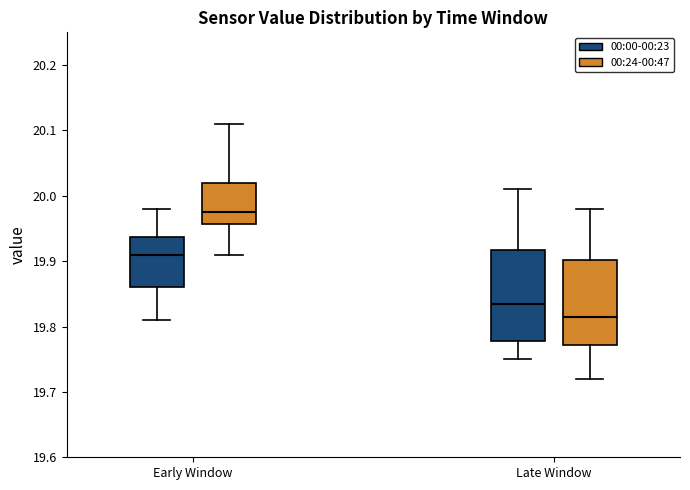

Where does the lower whisker of the box for Late Window (00:00-00:23) end on the y-axis? The values are not printed on the chart, so give them approximately, as read against the axis.

19.75